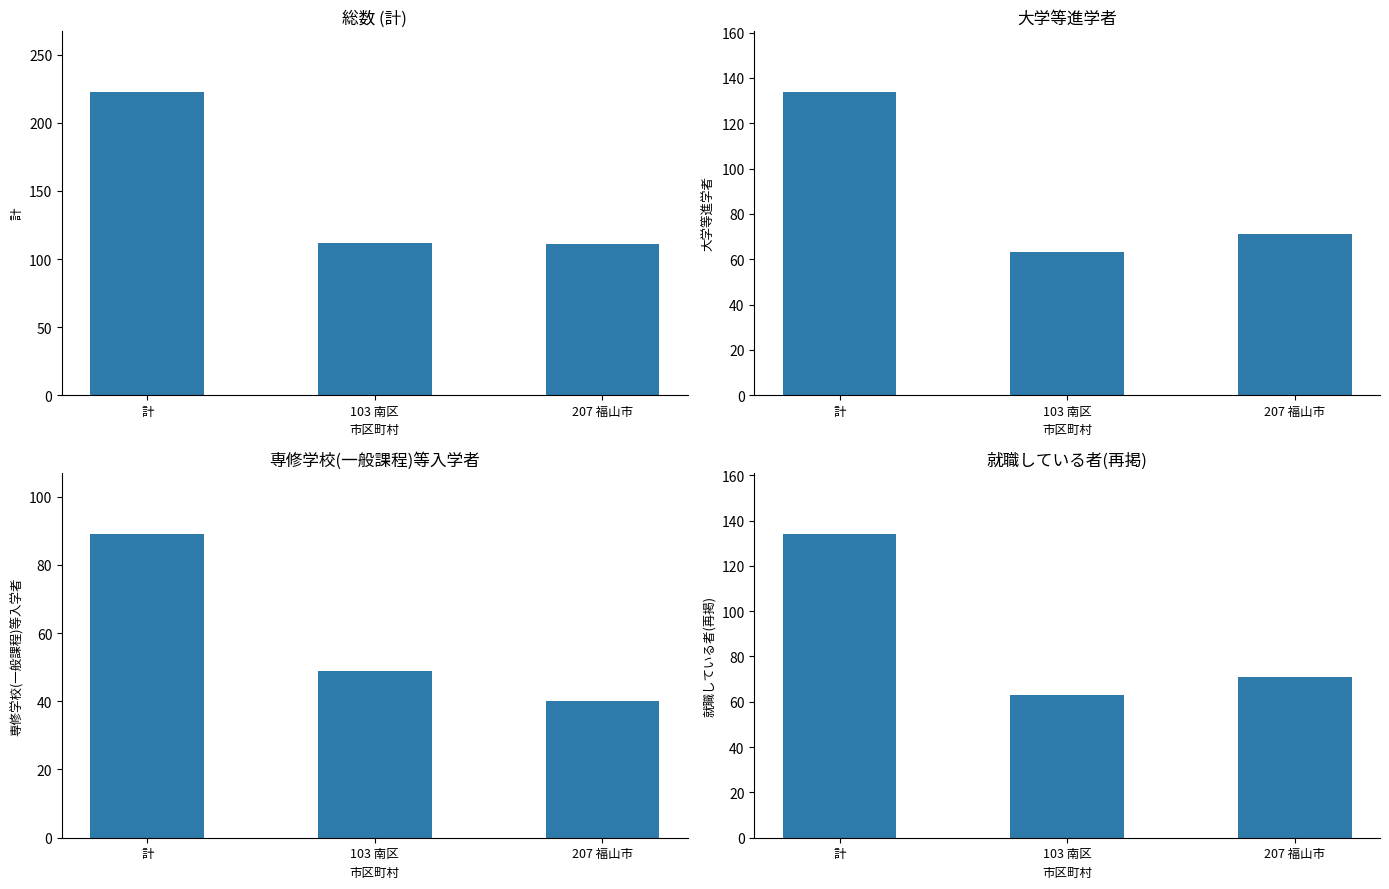

What is the approximate value of 専修学校(一般課程)等入学者 at 計, to the nearest 10?

90